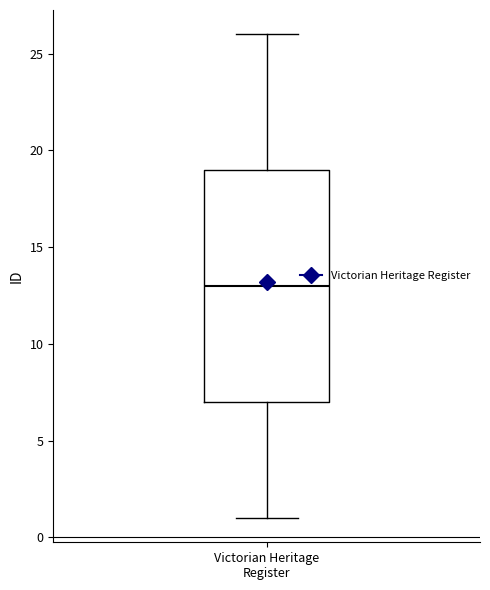

Transcribe this box plot: give where the median line is, the range the box spans, and where the two whiskers end, as read against the y-axis. The values are not printed on the chart, so give them approximately, as read against the axis.

median 13, box 7 to 19, whiskers 1 to 26